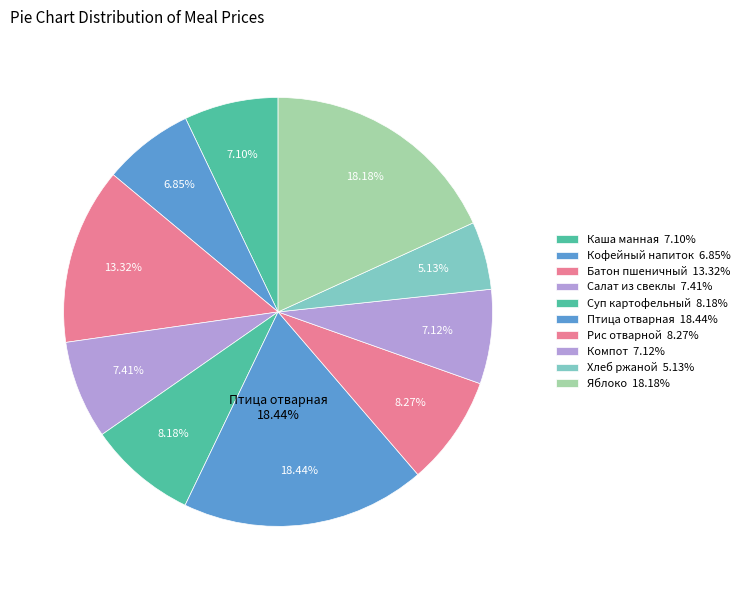

Which has a higher value, Кофейный напиток or Птица отварная?

Птица отварная